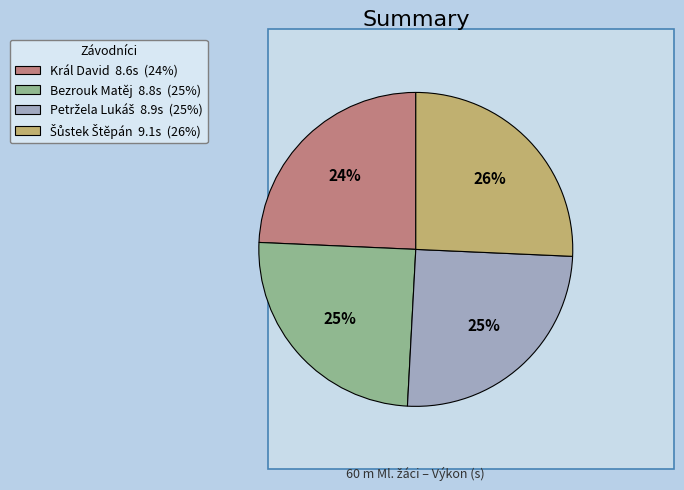

What is the smallest slice in the pie chart?

Král David